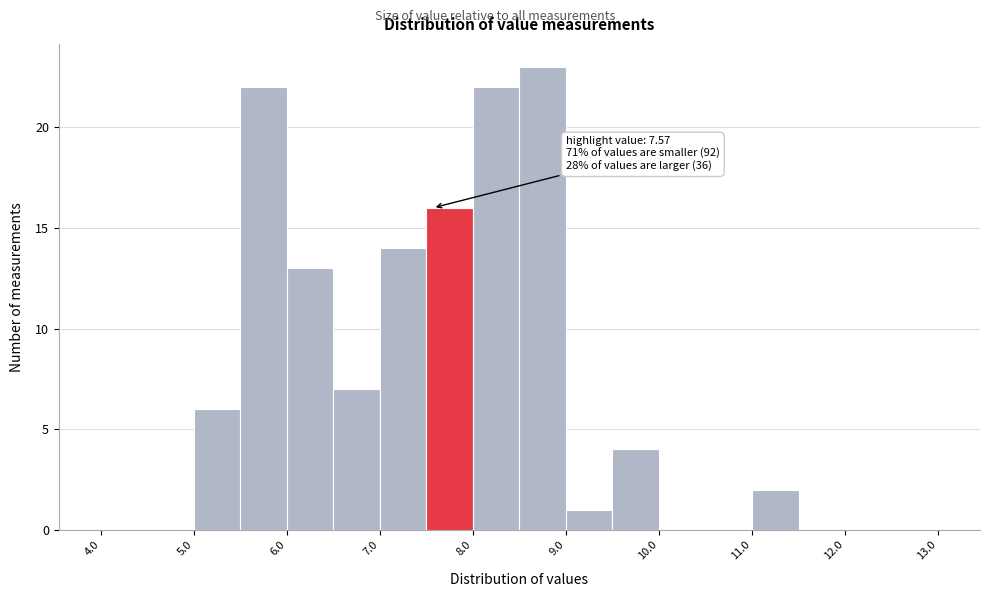

Which range on the x-axis has the tallest bar?

8.5 to 9.0